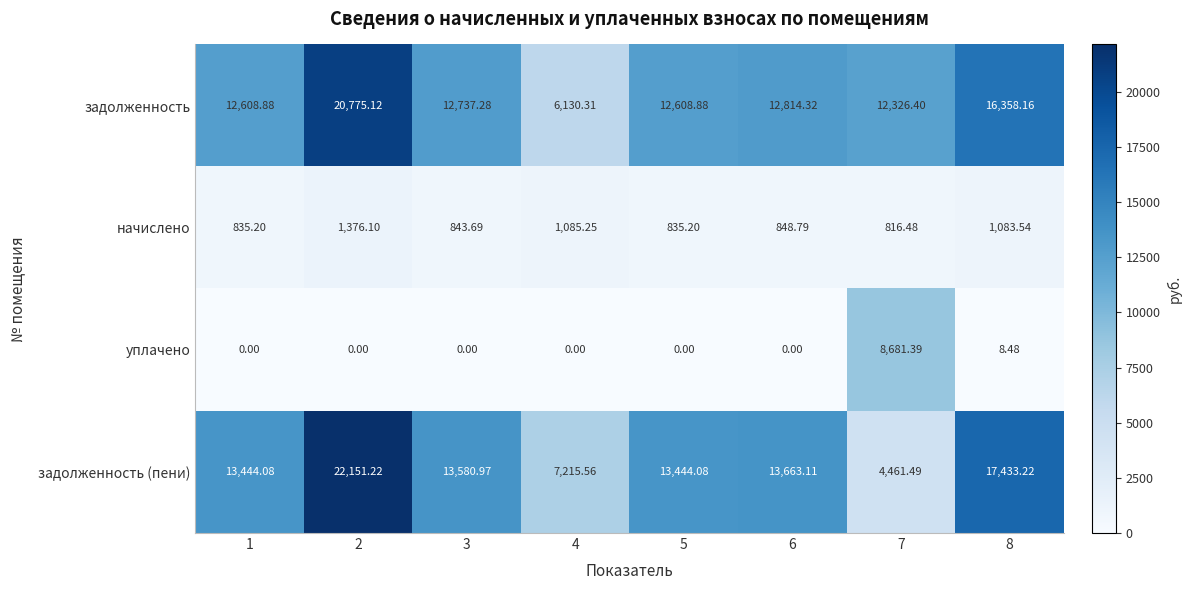

Count the number of categories in the chart.

8